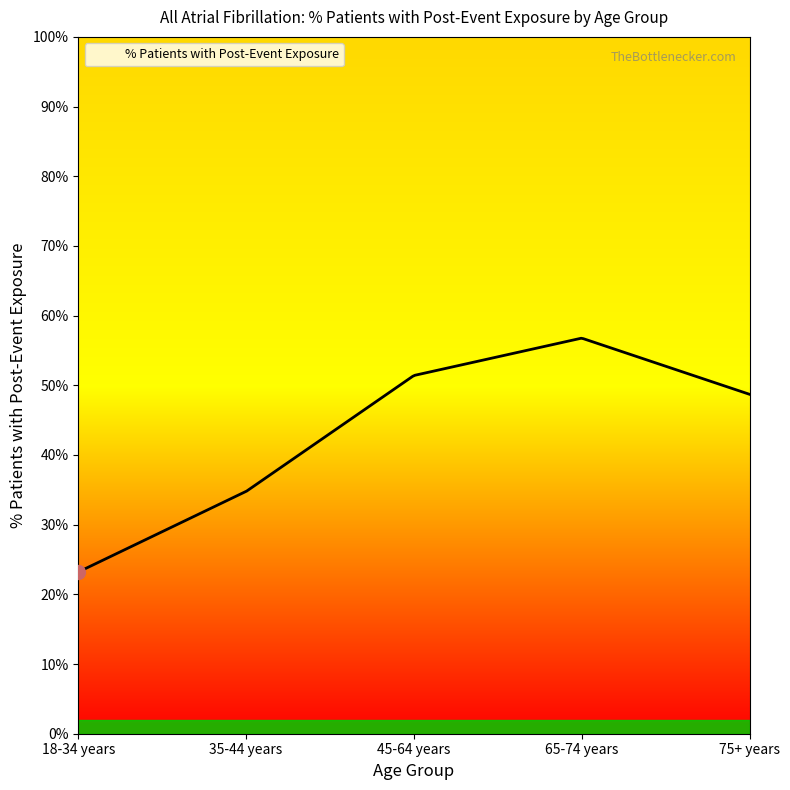

List the labels in order of value, smallest first.

18-34 years, 35-44 years, 75+ years, 45-64 years, 65-74 years